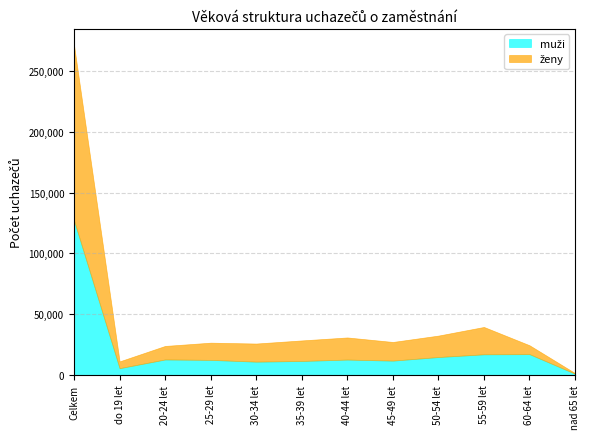

Reading left to right, list all the values displayed in this chart.

muži: Celkem=127009	do 19 let=5531	20-24 let=12698	25-29 let=12352	30-34 let=10898	35-39 let=11454	40-44 let=12612	45-49 let=11748	50-54 let=14697	55-59 let=16944	60-64 let=17086	nad 65 let=989
ženy: Celkem=144164	do 19 let=5594	20-24 let=11129	25-29 let=14159	30-34 let=14904	35-39 let=16902	40-44 let=18192	45-49 let=15341	50-54 let=17635	55-59 let=22495	60-64 let=7309	nad 65 let=504